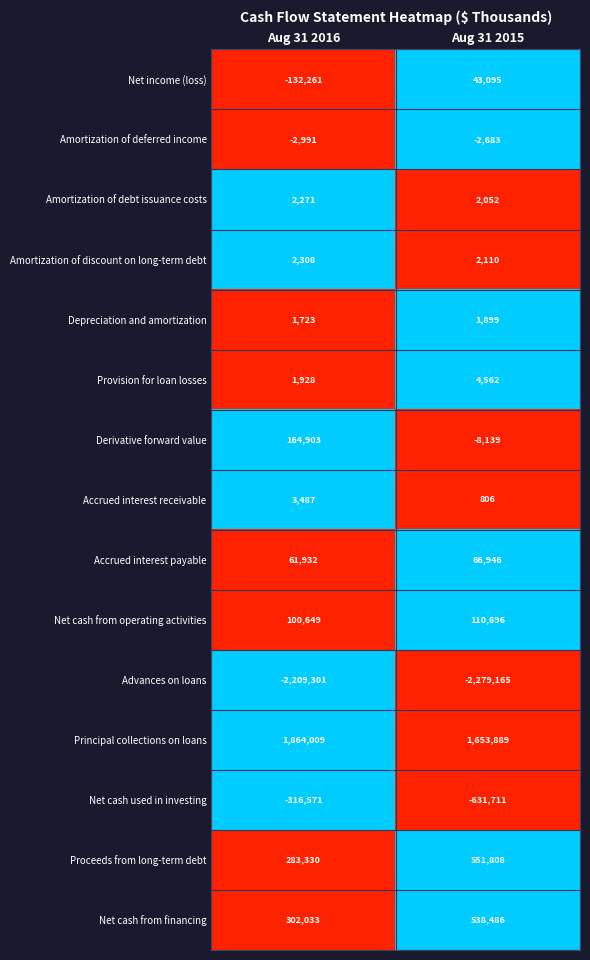

Which series has the widest spread of values?

Net cash used in investing